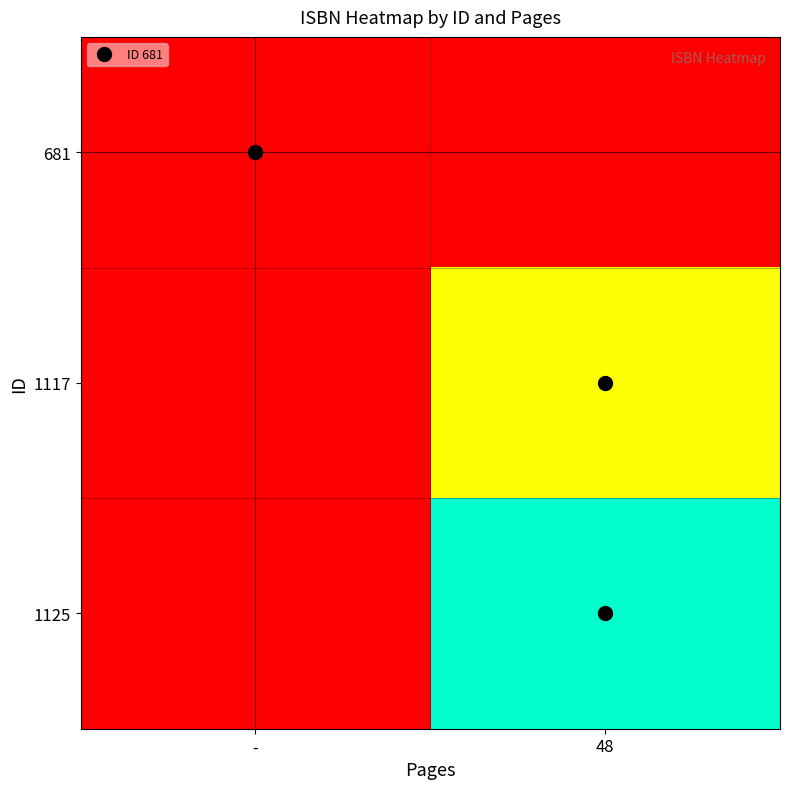

Count the number of categories in the chart.

2